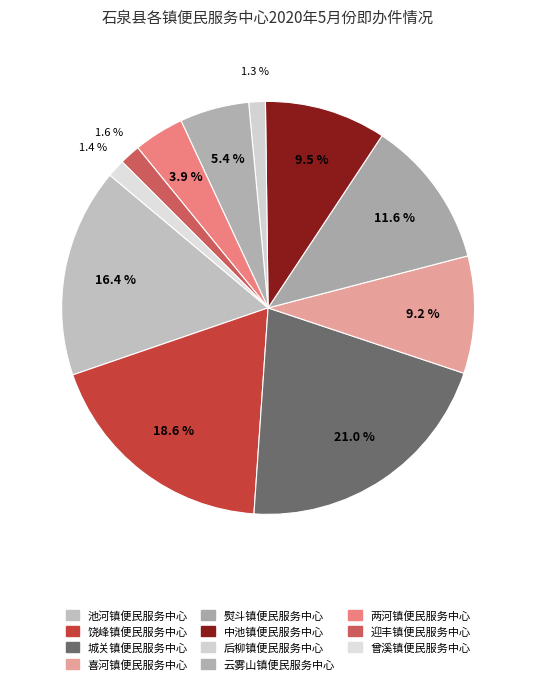

Between 城关镇便民服务中心 and 后柳镇便民服务中心, which is larger?

城关镇便民服务中心